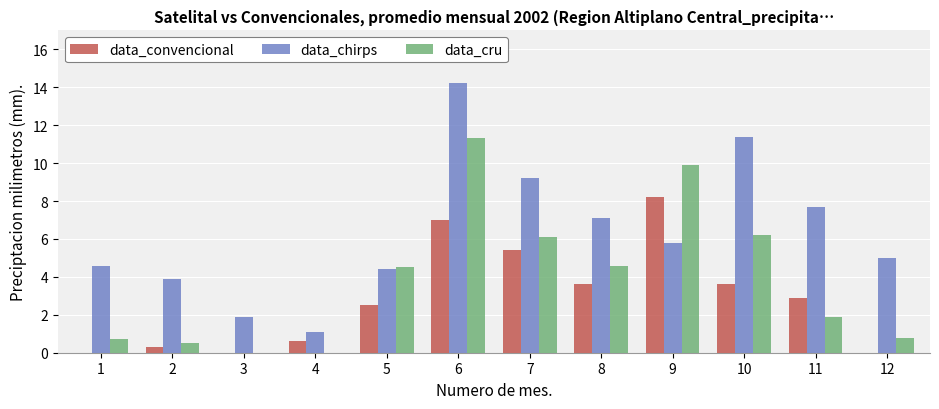

Which series has the largest total across all categories?

data_chirps